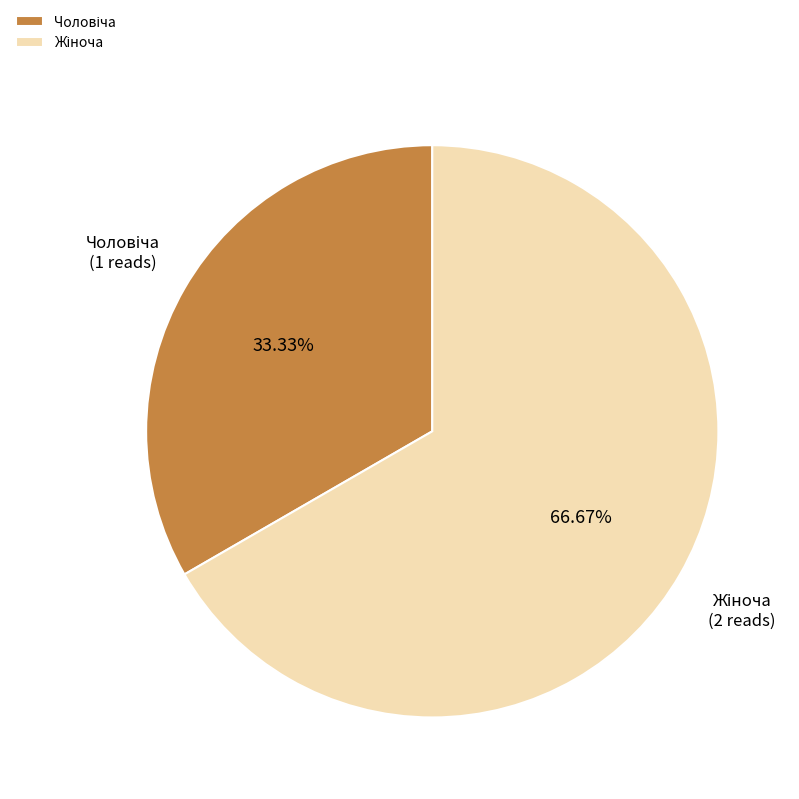

Is there a majority slice in this chart?

Yes